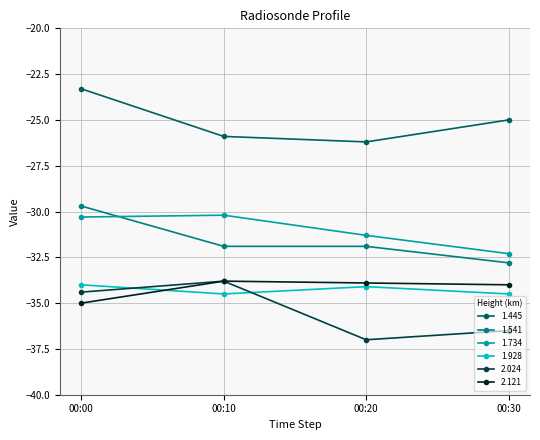

What is the difference between the maximum and minimum values in the 2.121 series?

1.2